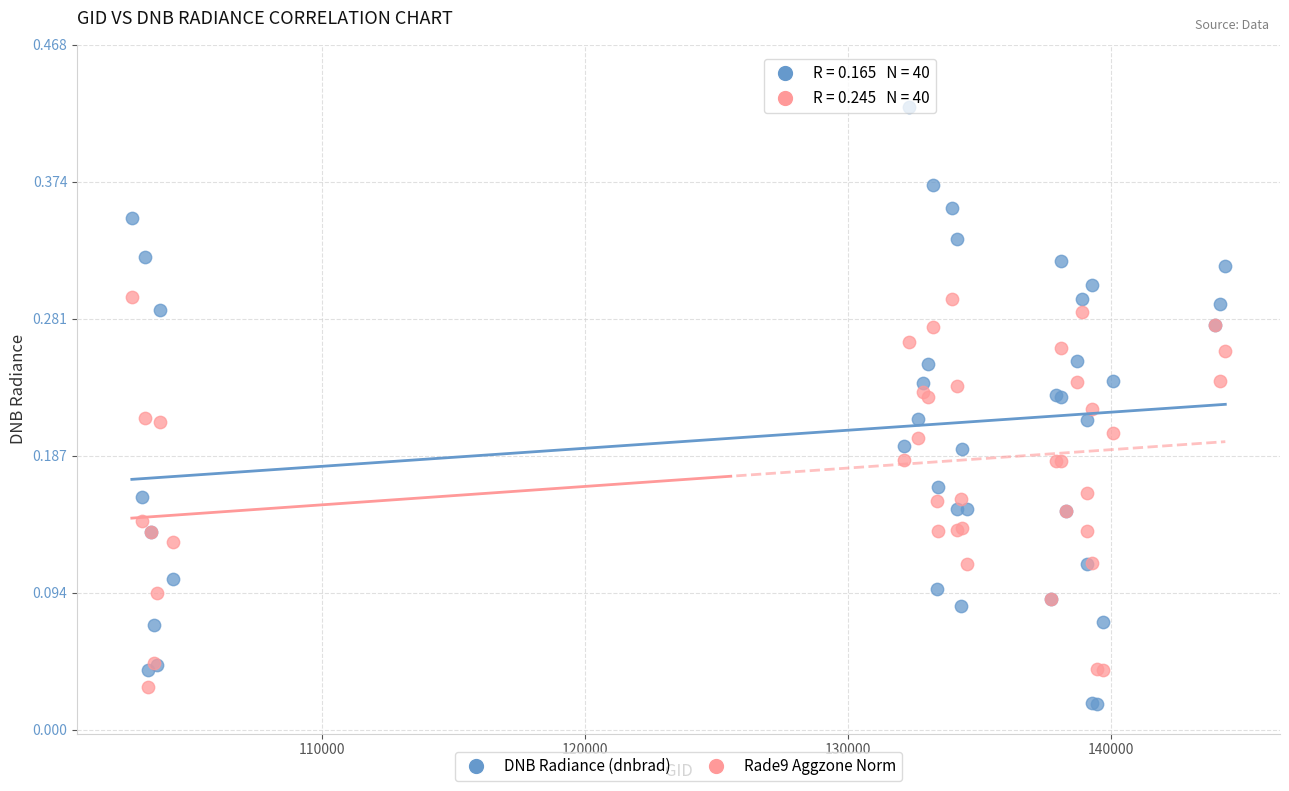

What is the X range (max minus min) for the scatter plot?

41539.0